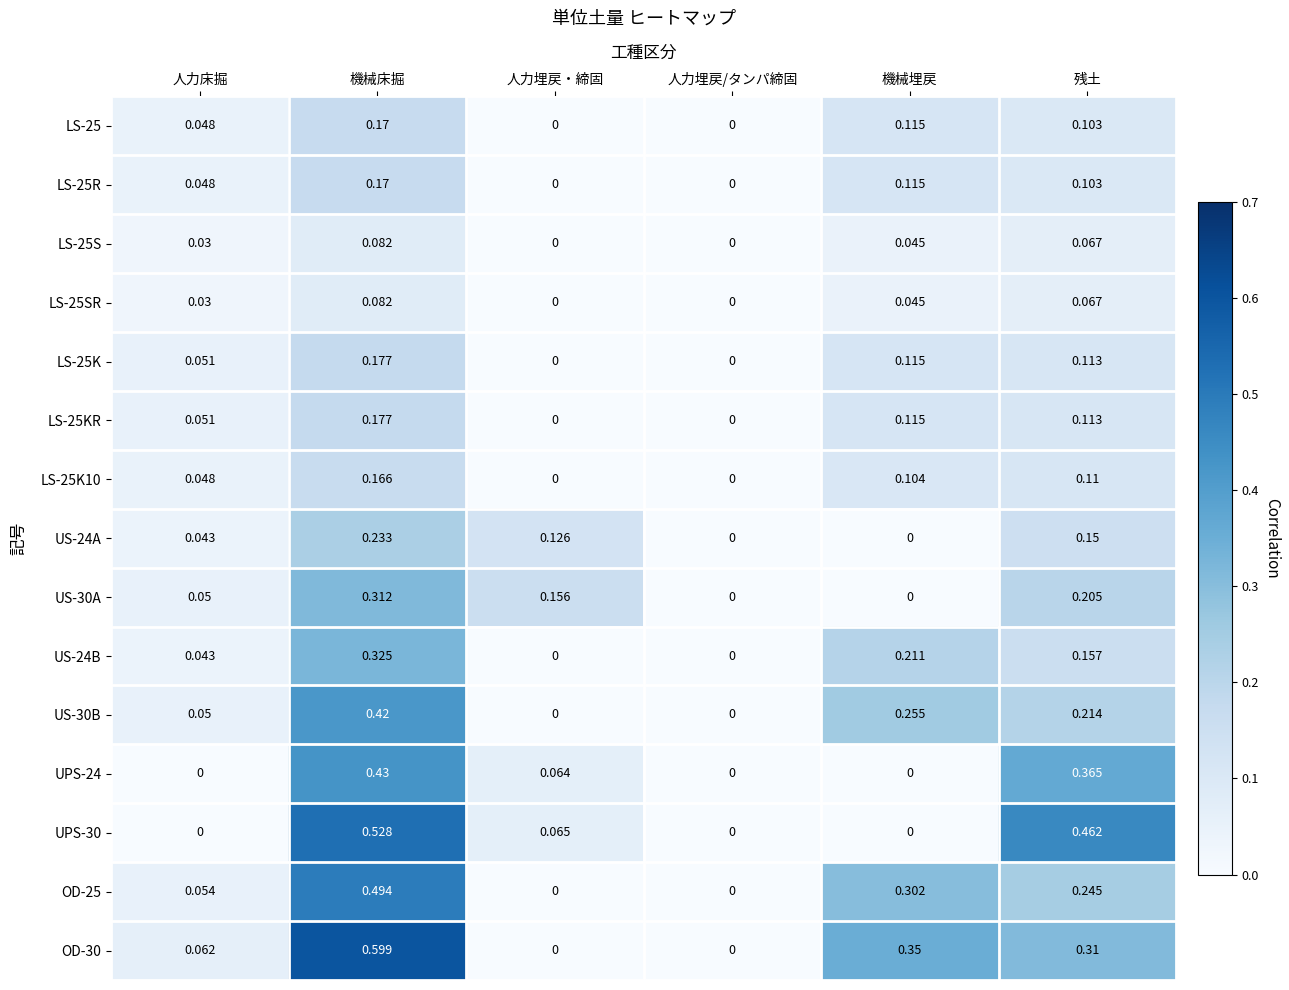

Is the value of LS-25K at 人力床掘 greater than the value of LS-25R at 人力埋戻/タンパ締固?

Yes